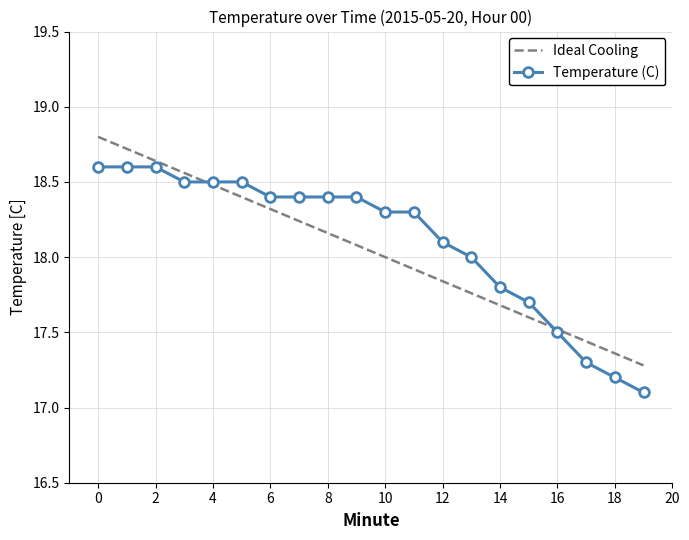

What is the maximum value for Ideal Cooling?

18.8